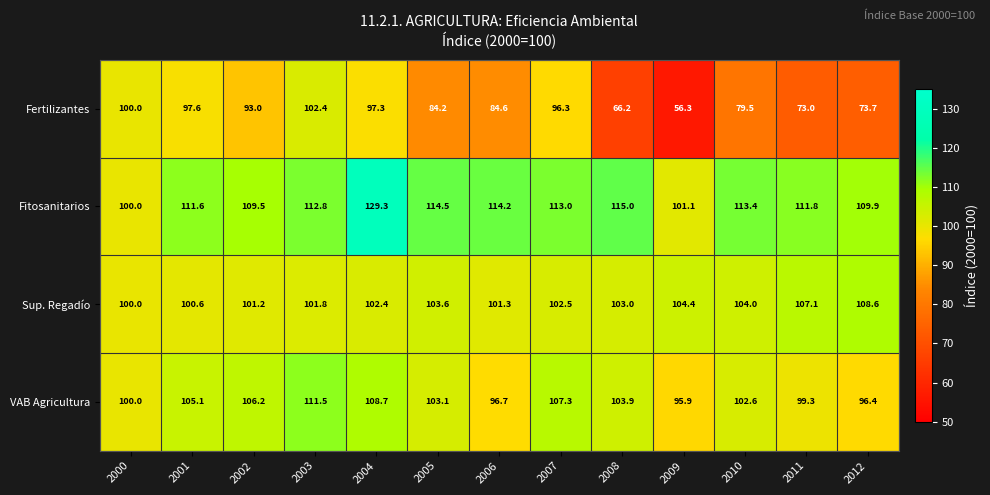

What is the difference between the Fertilizantes values at 2011 and 2008?

6.8